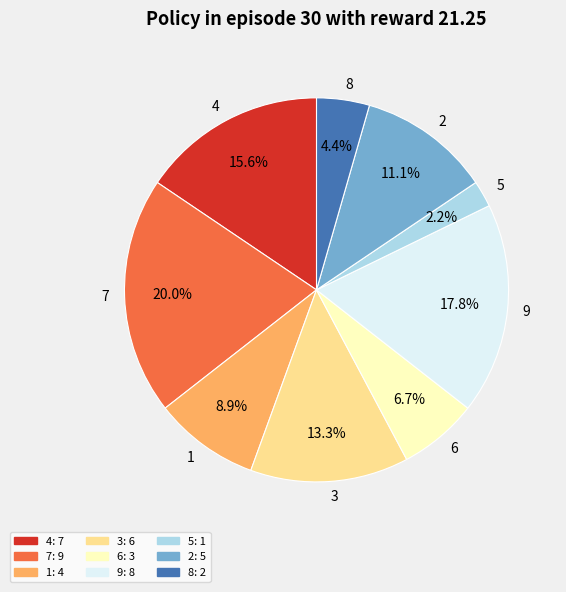

To the nearest percent, what percentage of the pie is 9?

18%